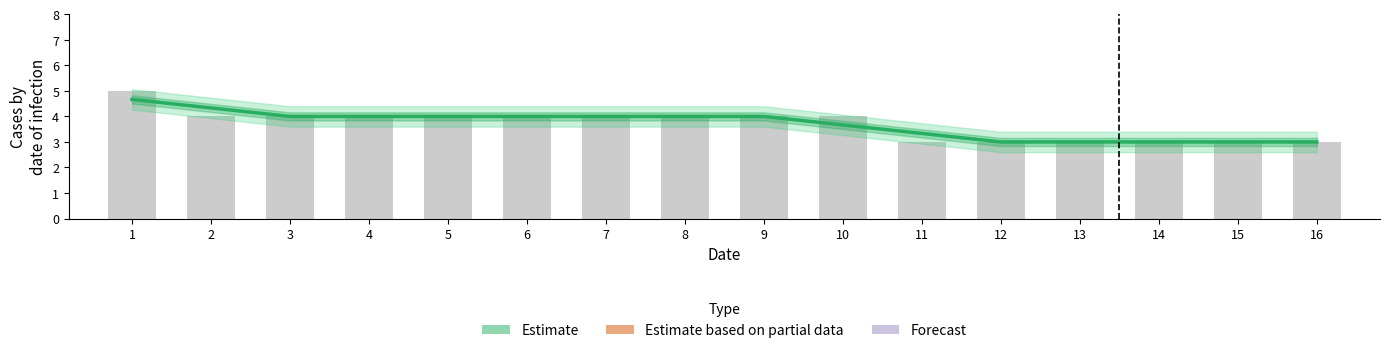

Is it true that Obsadil tým equals 1 at 8?

False